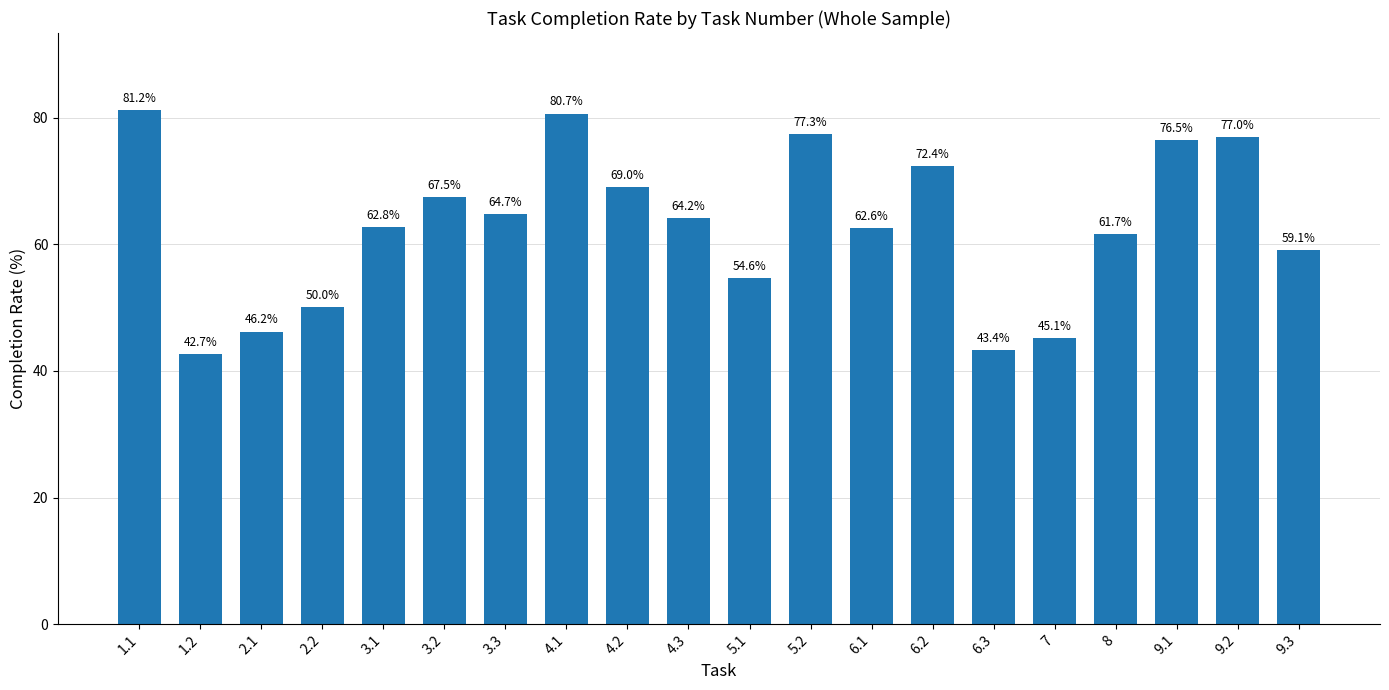

Which label corresponds to the smallest value in the chart?

1.2